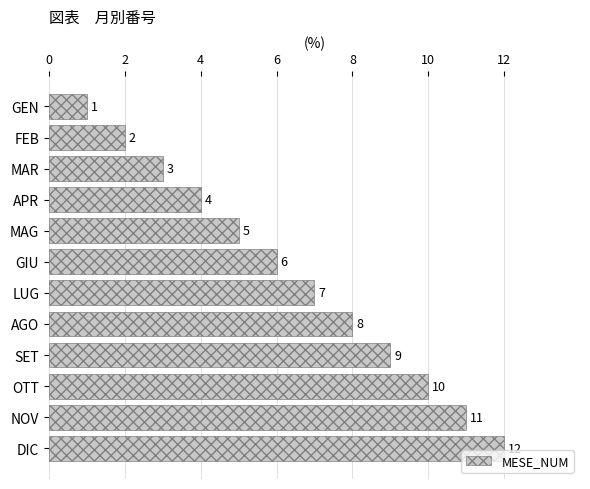

List the labels in order of value, largest first.

DIC, NOV, OTT, SET, AGO, LUG, GIU, MAG, APR, MAR, FEB, GEN